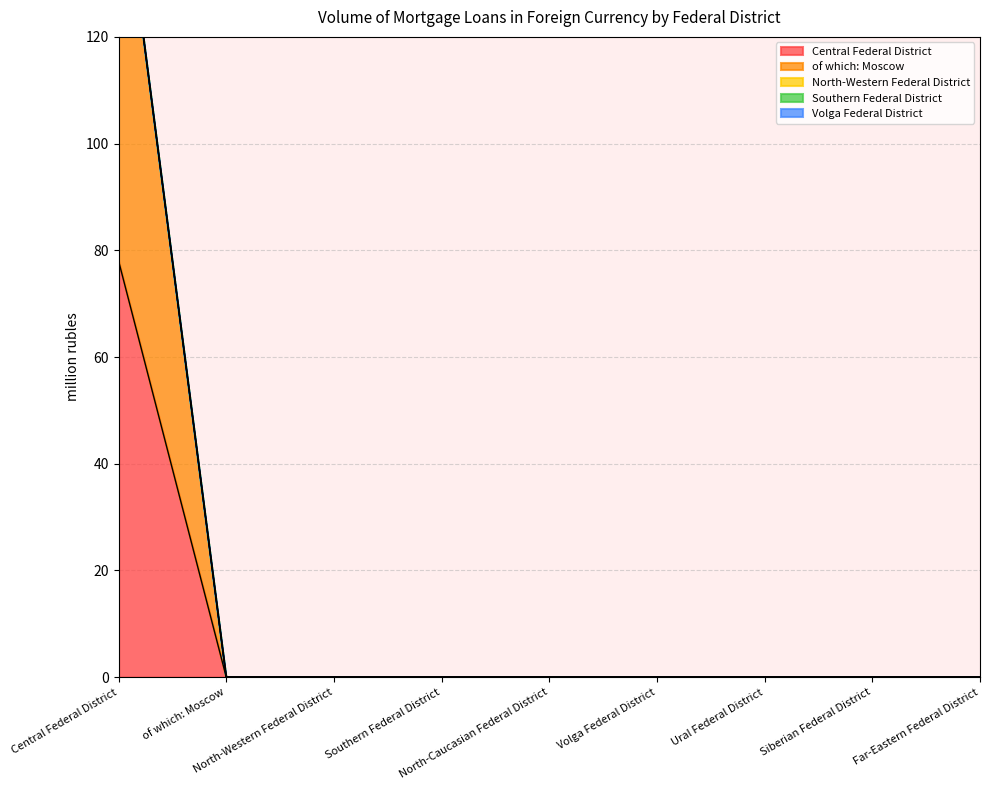

Reading right to left, transcribe all the data shown in this chart.

Central Federal District: 0	0	0	0	0	0	0	0	78
of which: Moscow: 0	0	0	0	0	0	0	0	78
North-Western Federal District: 0	0	0	0	0	0	0	0	0
Southern Federal District: 0	0	0	0	0	0	0	0	0
Volga Federal District: 0	0	0	0	0	0	0	0	0